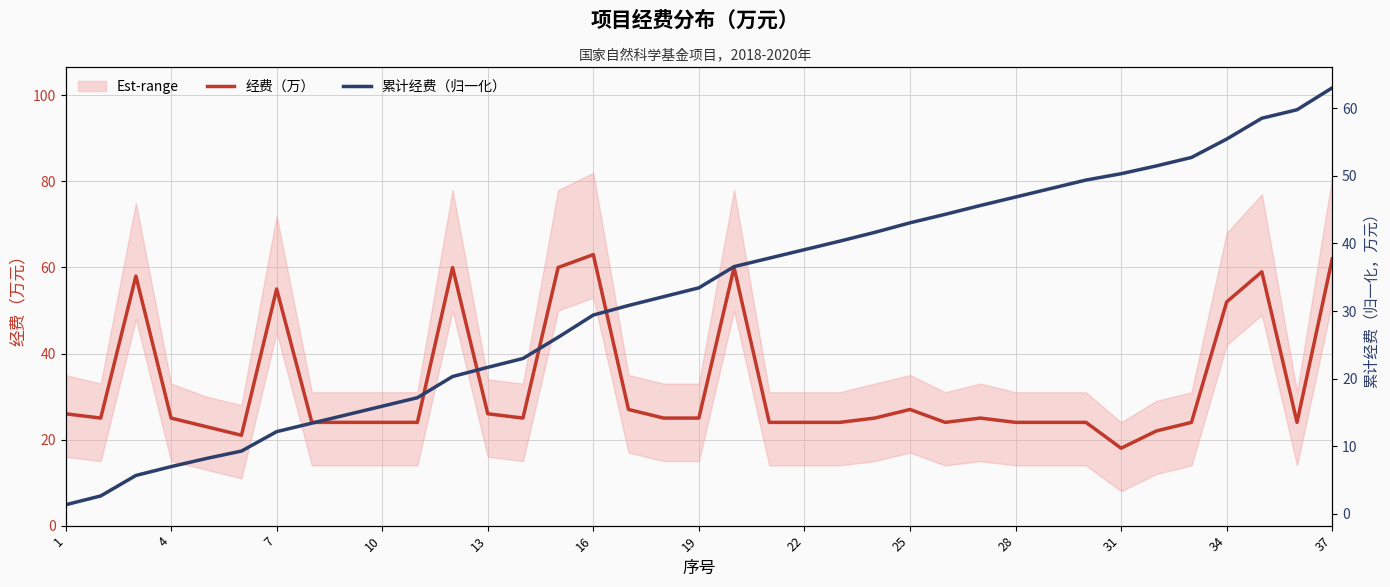

What is the sum of all 经费（万） values?

1206.0